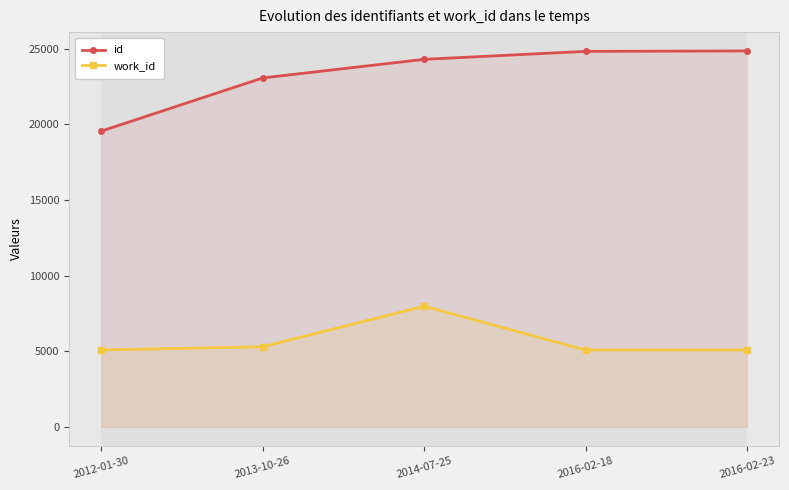

The value of id at 2013-10-26 is 23063. True or false?

True